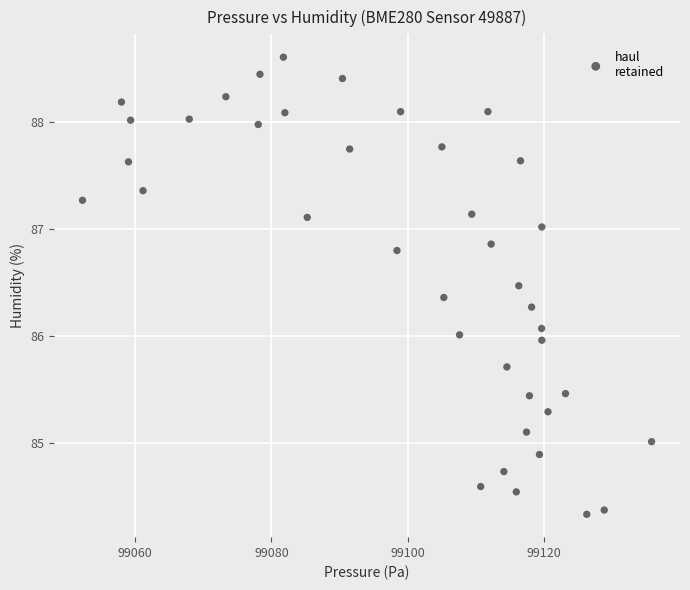

What is the range of X values (max minus min)?

83.5